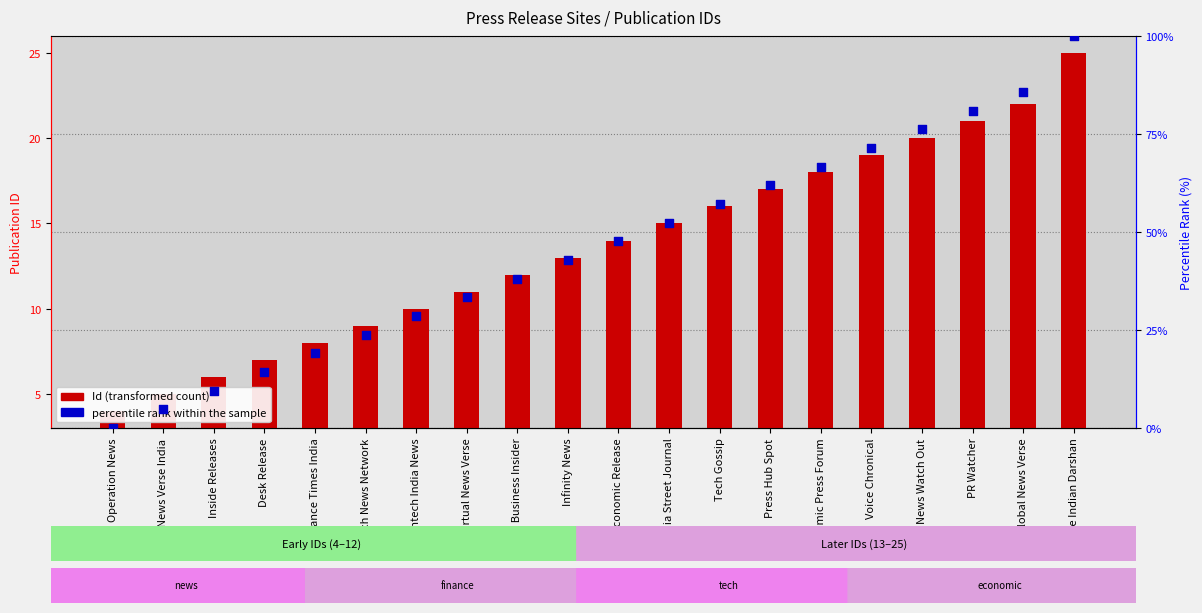

Is the value of percentile rank within the sample at Virtual News Verse greater than the value of Id at Global News Verse?

Yes